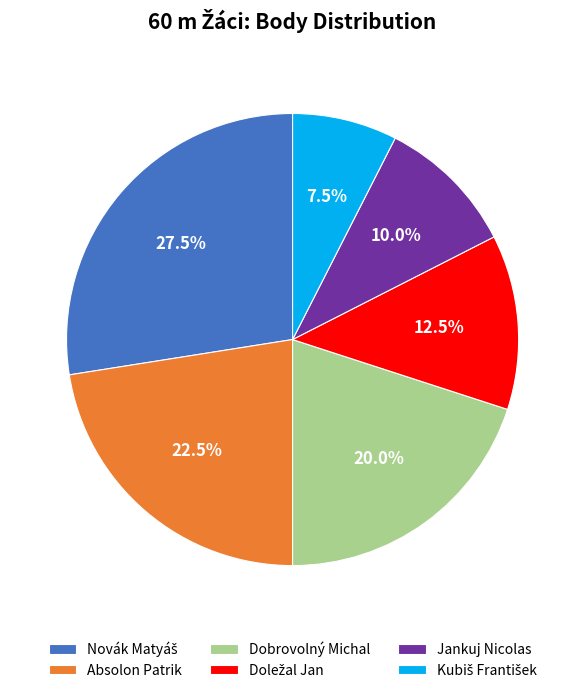

To the nearest percent, what is the average slice percentage?

17%